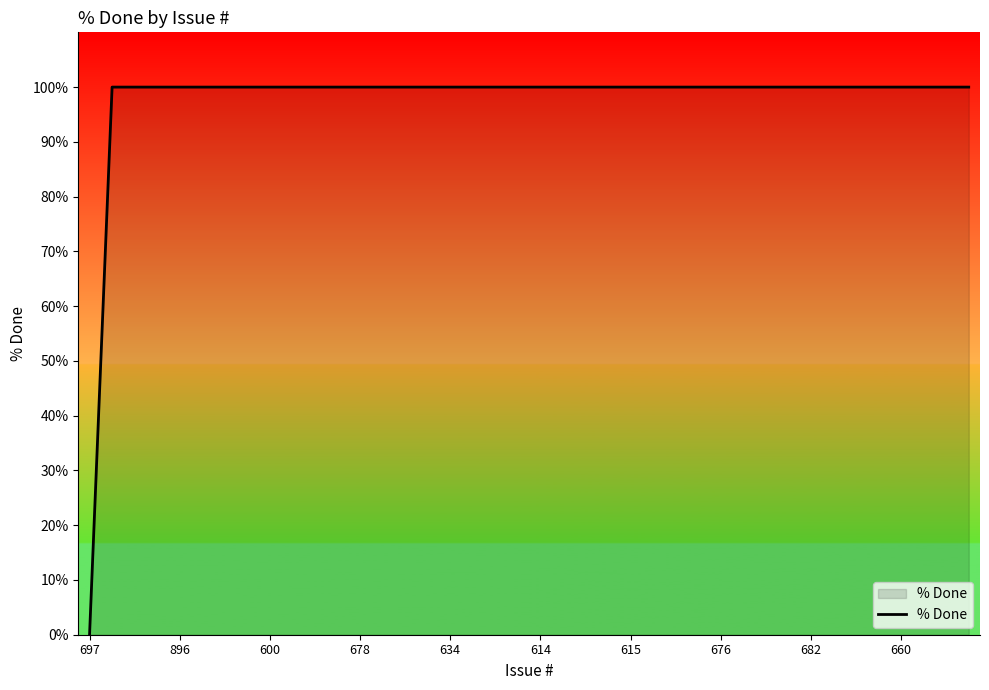

Reading left to right, list all the values displayed in this chart.

0	100	100	100	100	100	100	100	100	100	100	100	100	100	100	100	100	100	100	100	100	100	100	100	100	100	100	100	100	100	100	100	100	100	100	100	100	100	100	100